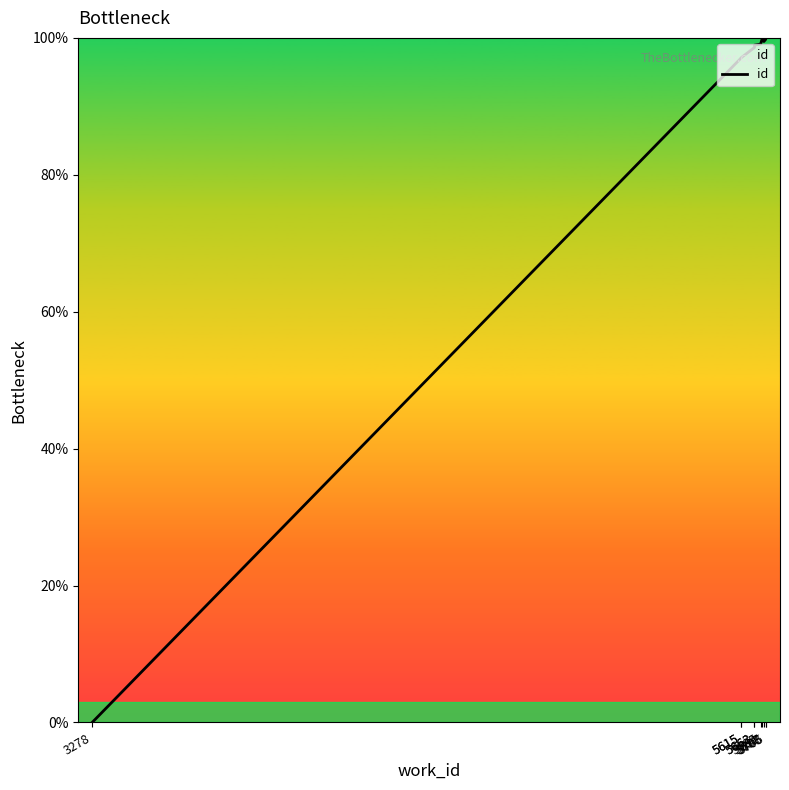

Which label corresponds to the smallest value in the chart?

3278